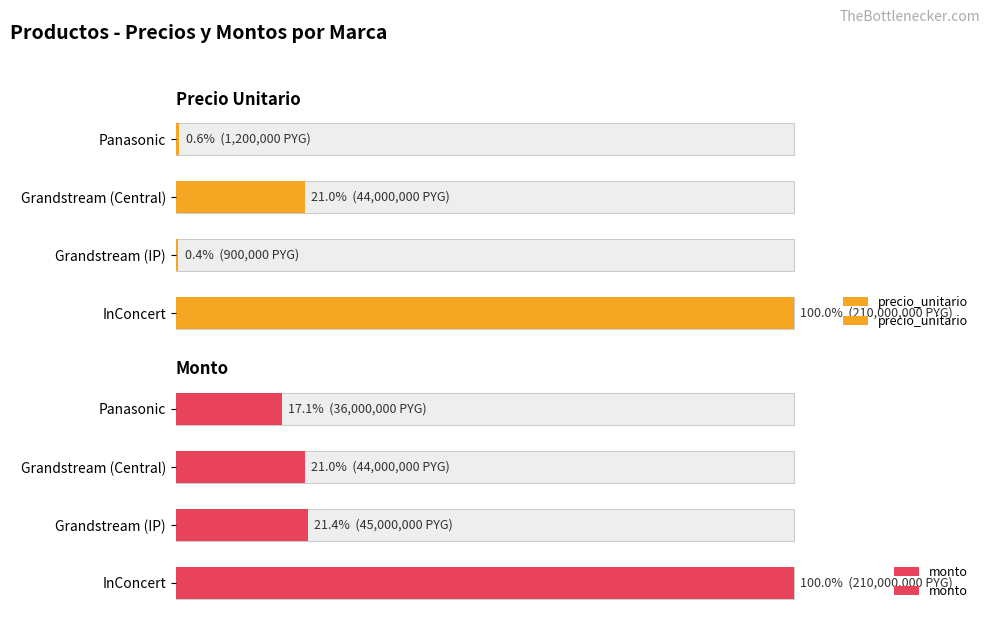

Which series has the widest spread of values?

precio_unitario